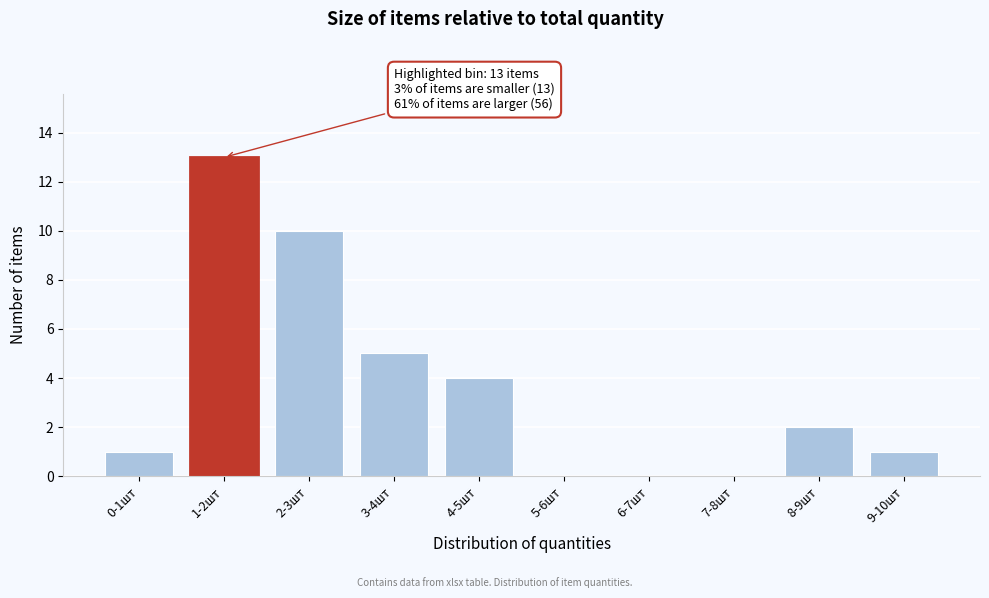

Reading left to right, what are all the values shown in this chart?

0-1шт=1	1-2шт=13	2-3шт=10	3-4шт=5	4-5шт=4	5-6шт=0	6-7шт=0	7-8шт=0	8-9шт=2	9-10шт=1